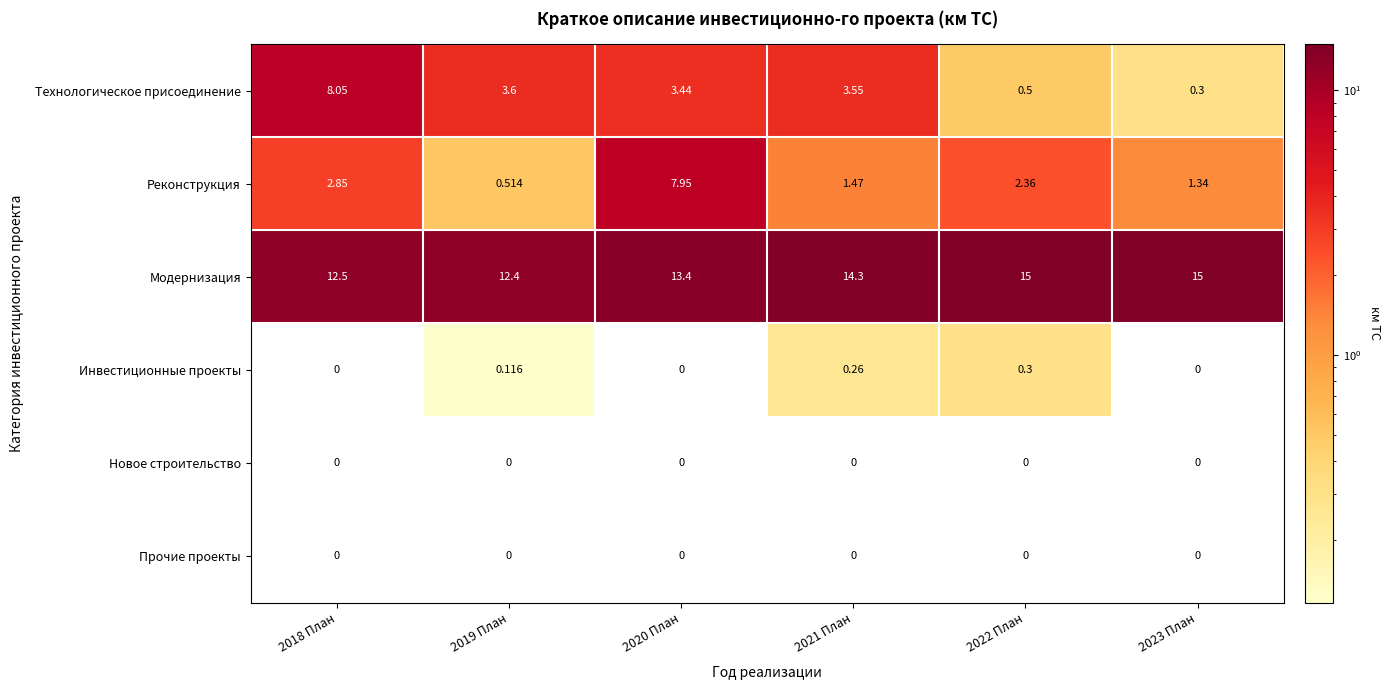

Is the value of Прочие проекты at 2023 План greater than the value of Инвестиционные проекты at 2019 План?

No